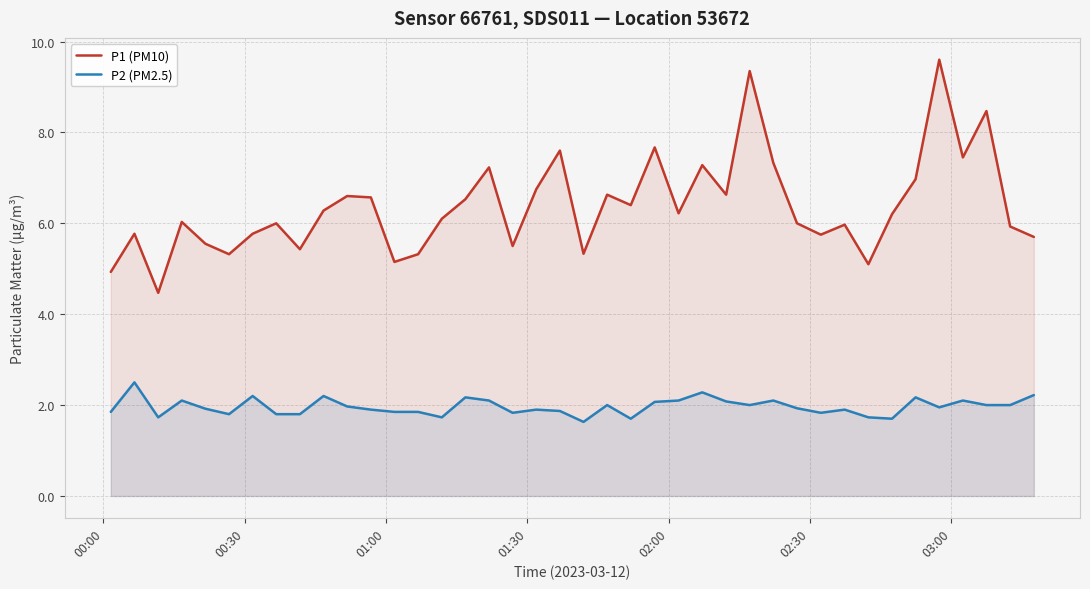

What are all the series names shown in the legend?

P1 (PM10), P2 (PM2.5)